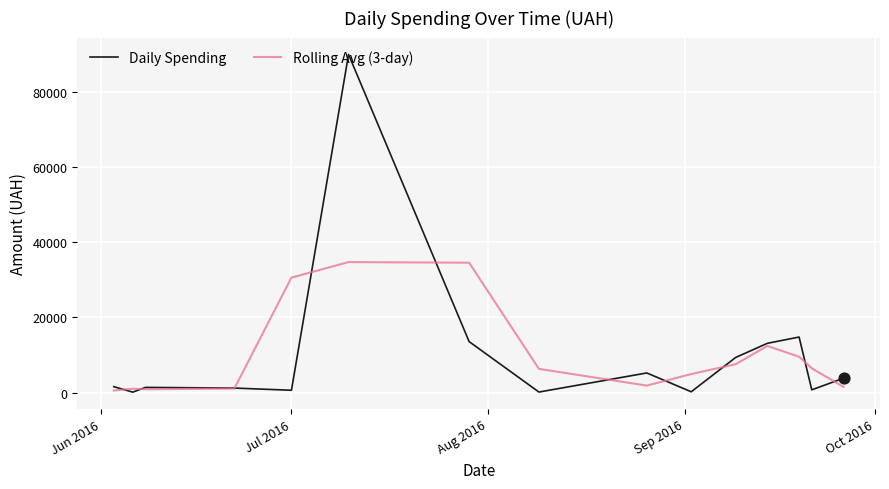

What are all the series names shown in the legend?

Daily Spending, Rolling Avg (3-day)